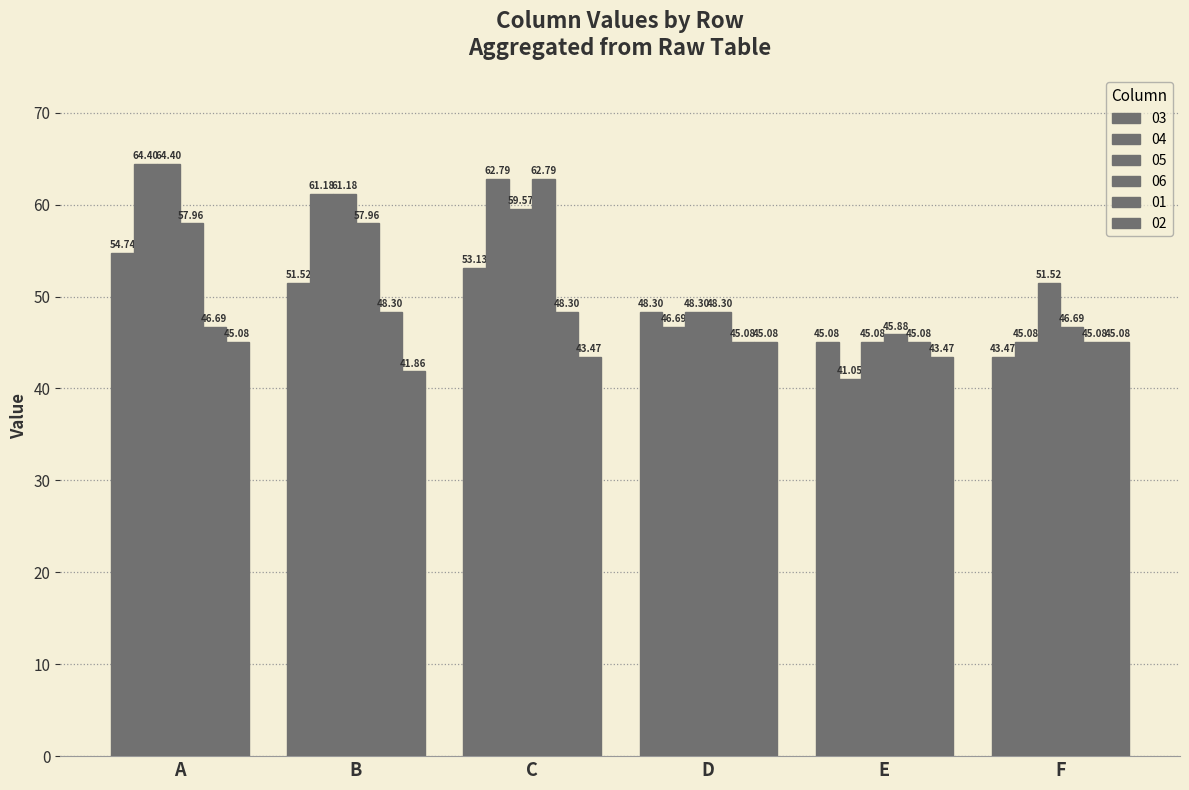

At which label is 01 closest to 46?

A